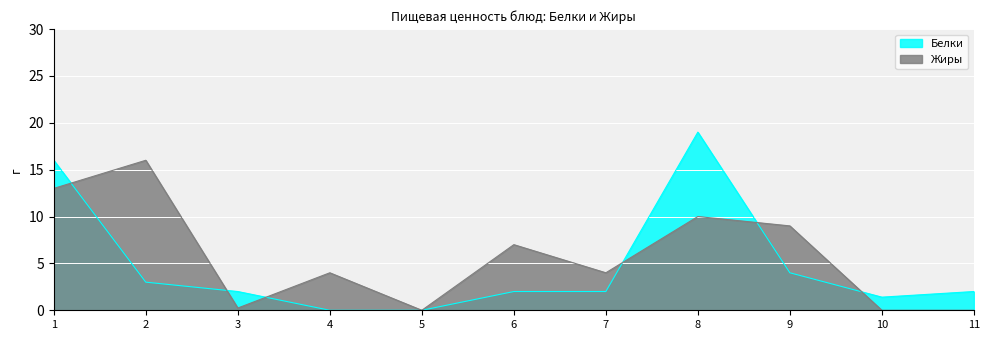

Rank the series by their average value, from highest to lowest.

Жиры, Белки